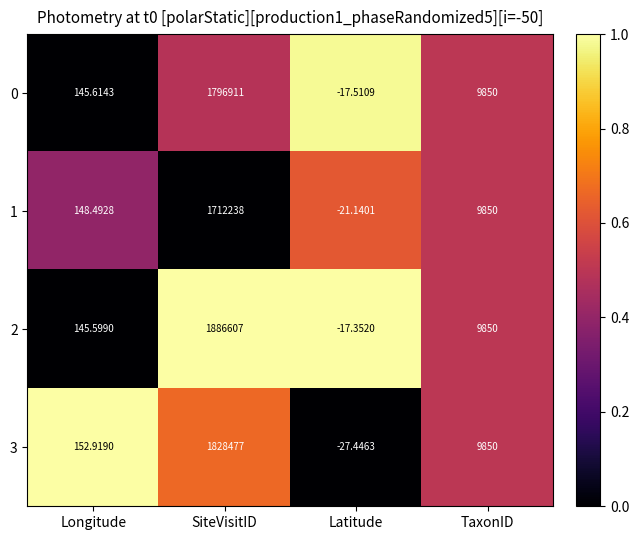

Which series changed the most between Latitude and TaxonID?

3